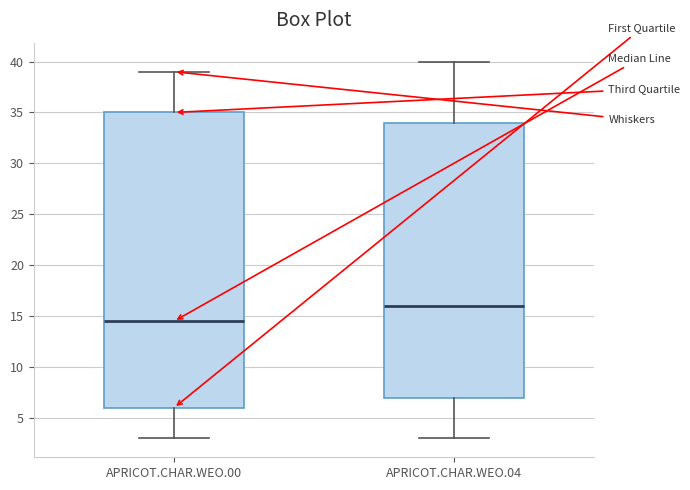

Where does the lower whisker of the box for APRICOT.CHAR.WEO.00 end on the y-axis? The values are not printed on the chart, so give them approximately, as read against the axis.

3.0